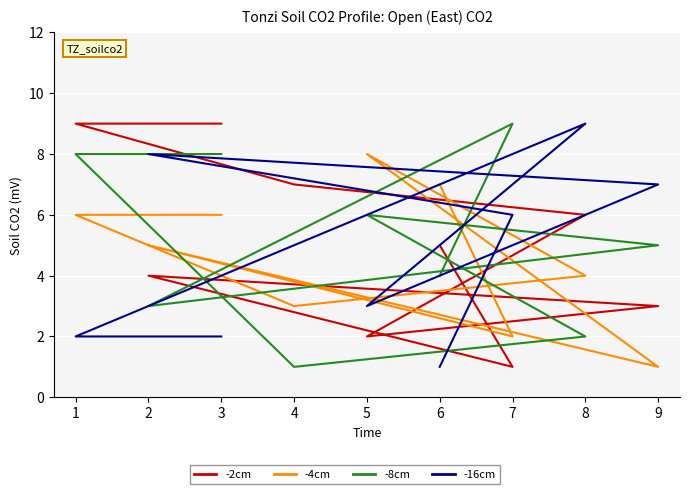

How many data points does each series have?

9